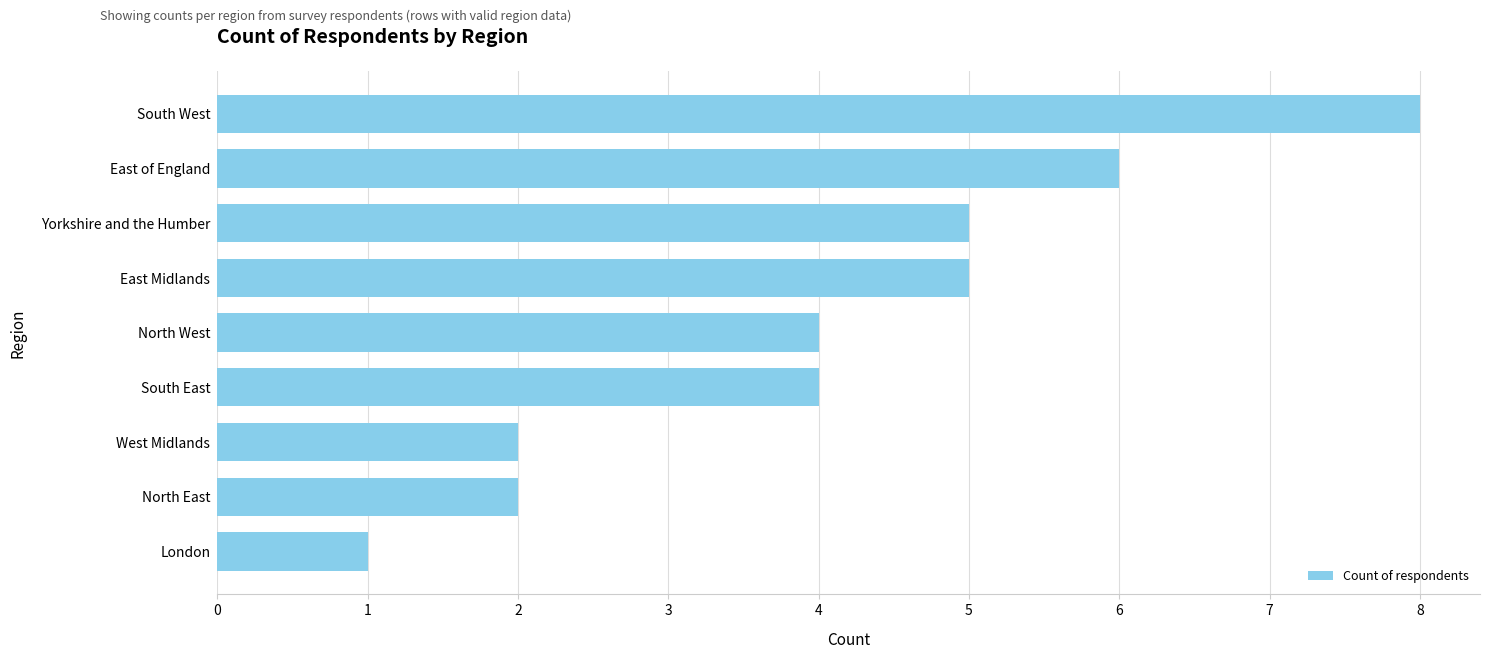

Is it true that the value at London is 1?

True